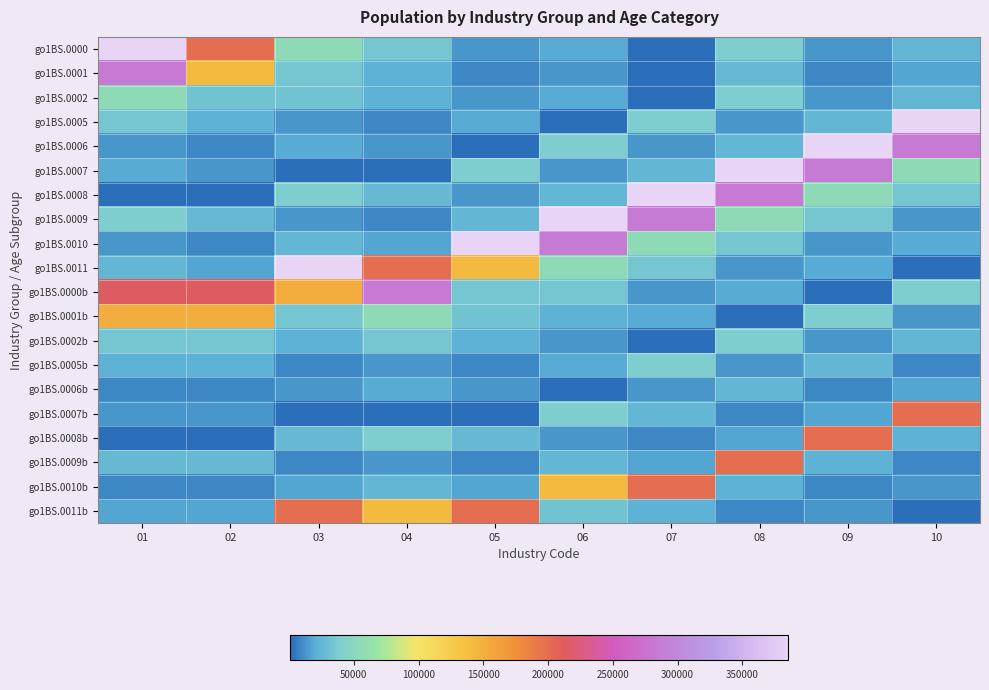

Reading left to right, list all the values displayed in this chart.

go1BS.0000: 01=385596	02=199972	03=55763	04=34640	05=13949	06=19598	07=1093	08=39226	09=13818	10=25408
go1BS.0001: 01=283570	02=141716	03=34250	04=22274	05=8986	06=12770	07=518	08=26510	09=9432	10=17078
go1BS.0002: 01=55763	02=32113	03=32113	04=22274	05=13949	06=19598	07=1093	08=39226	09=13818	10=25408
go1BS.0005: 01=34640	02=22274	03=13949	04=8986	05=19598	06=1093	07=39226	08=13818	09=25408	10=385596
go1BS.0006: 01=13949	02=8986	03=19598	04=12770	05=1093	06=39226	07=13818	08=25408	09=385596	10=283570
go1BS.0007: 01=19598	02=12770	03=1093	04=518	05=39226	06=13818	07=25408	08=385596	09=283570	10=55763
go1BS.0008: 01=1093	02=518	03=39226	04=26510	05=13818	06=25408	07=385596	08=283570	09=55763	10=34640
go1BS.0009: 01=39226	02=26510	03=13818	04=9432	05=25408	06=385596	07=283570	08=55763	09=34640	10=13949
go1BS.0010: 01=13818	02=9432	03=25408	04=17078	05=385596	06=283570	07=55763	08=34640	09=13949	10=19598
go1BS.0011: 01=25408	02=17078	03=385596	04=199972	05=141716	06=55763	07=34640	08=13949	09=19598	10=1093
go1BS.0000b: 01=214183	02=214183	03=151923	04=283570	05=34250	06=34640	07=13949	08=19598	09=1093	10=39226
go1BS.0001b: 01=151923	02=151923	03=34250	04=55763	05=32113	06=22274	07=19598	08=1093	09=39226	10=13818
go1BS.0002b: 01=34250	02=34250	03=22274	04=34640	05=22274	06=13949	07=1093	08=39226	09=13818	10=25408
go1BS.0005b: 01=22274	02=22274	03=8986	04=13949	05=8986	06=19598	07=39226	08=13818	09=25408	10=9432
go1BS.0006b: 01=8986	02=8986	03=12770	04=19598	05=12770	06=1093	07=13818	08=25408	09=9432	10=17078
go1BS.0007b: 01=12770	02=12770	03=518	04=1093	05=518	06=39226	07=25408	08=9432	09=17078	10=199972
go1BS.0008b: 01=518	02=518	03=26510	04=39226	05=26510	06=13818	07=9432	08=17078	09=199972	10=22274
go1BS.0009b: 01=26510	02=26510	03=9432	04=13818	05=9432	06=25408	07=17078	08=199972	09=22274	10=8986
go1BS.0010b: 01=9432	02=9432	03=17078	04=25408	05=17078	06=141716	07=199972	08=22274	09=8986	10=12770
go1BS.0011b: 01=17078	02=17078	03=199972	04=141716	05=199972	06=32113	07=22274	08=8986	09=12770	10=518